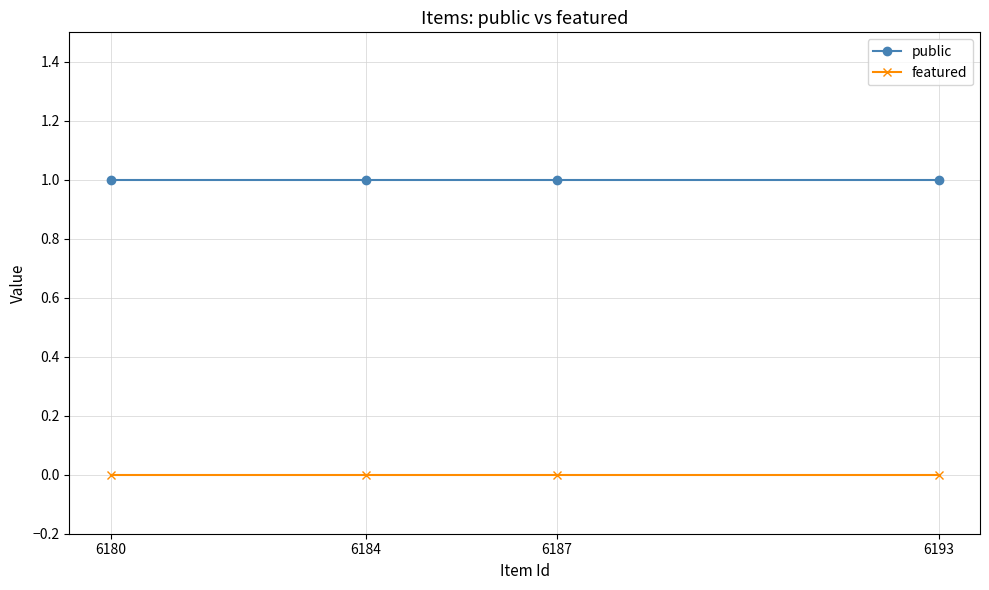

True or false: featured and public cross at least once.

False